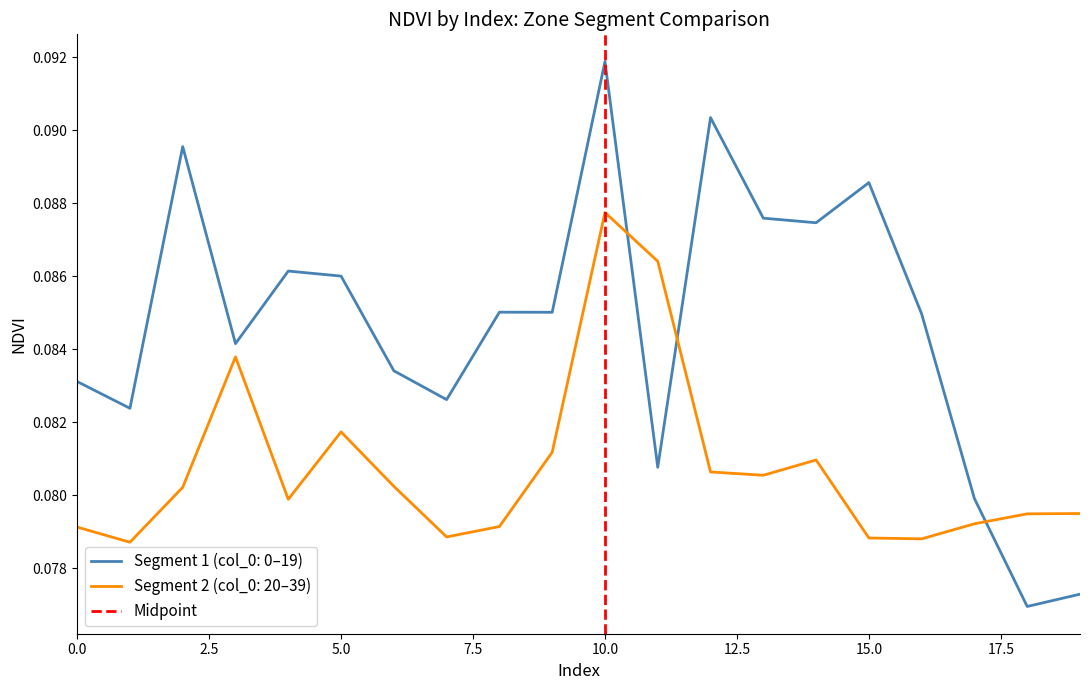

Does the chart have visible grid lines?

No